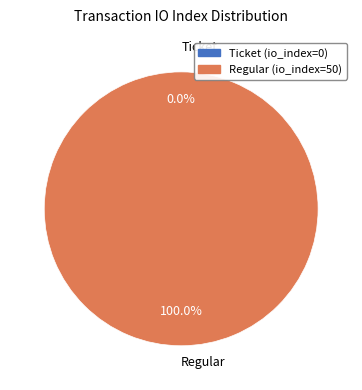

Which slice is the smallest?

Ticket (io_index=0)